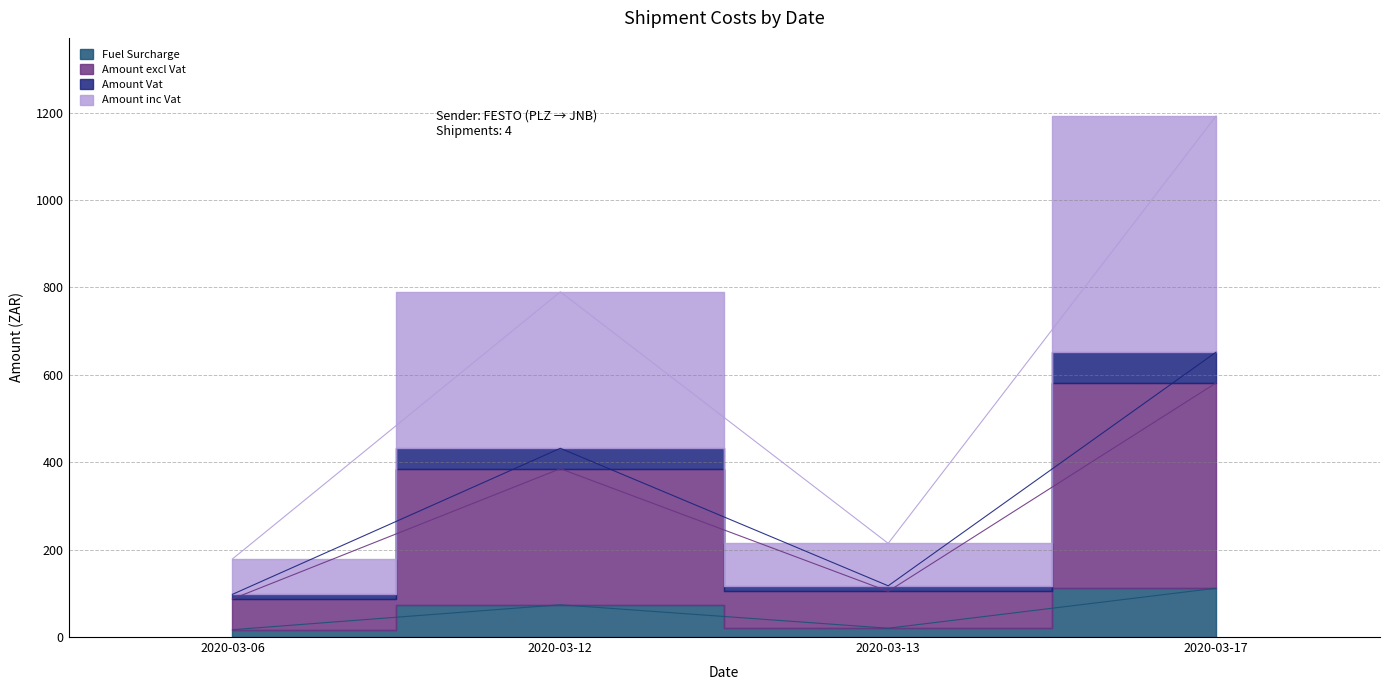

Which category has the lowest value in the Amount inc Vat series?

2020-03-06